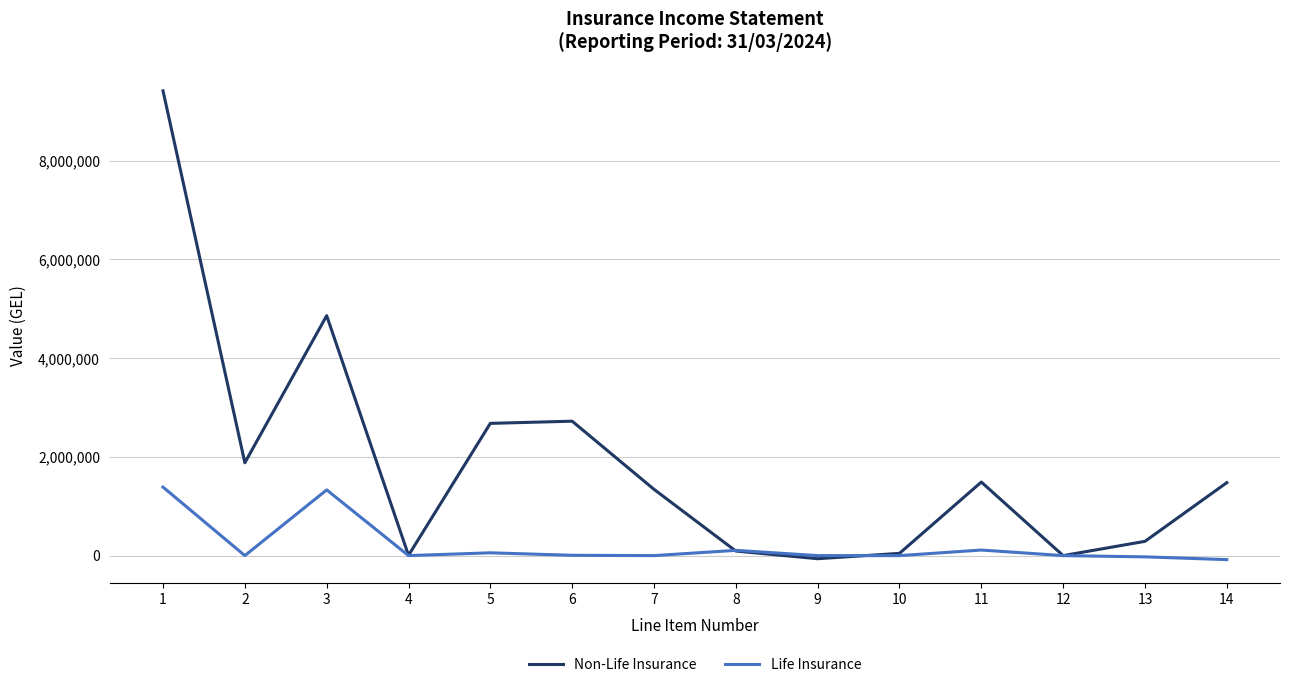

What is the difference between the maximum and second lowest values in the Life Insurance series?

1413022.0